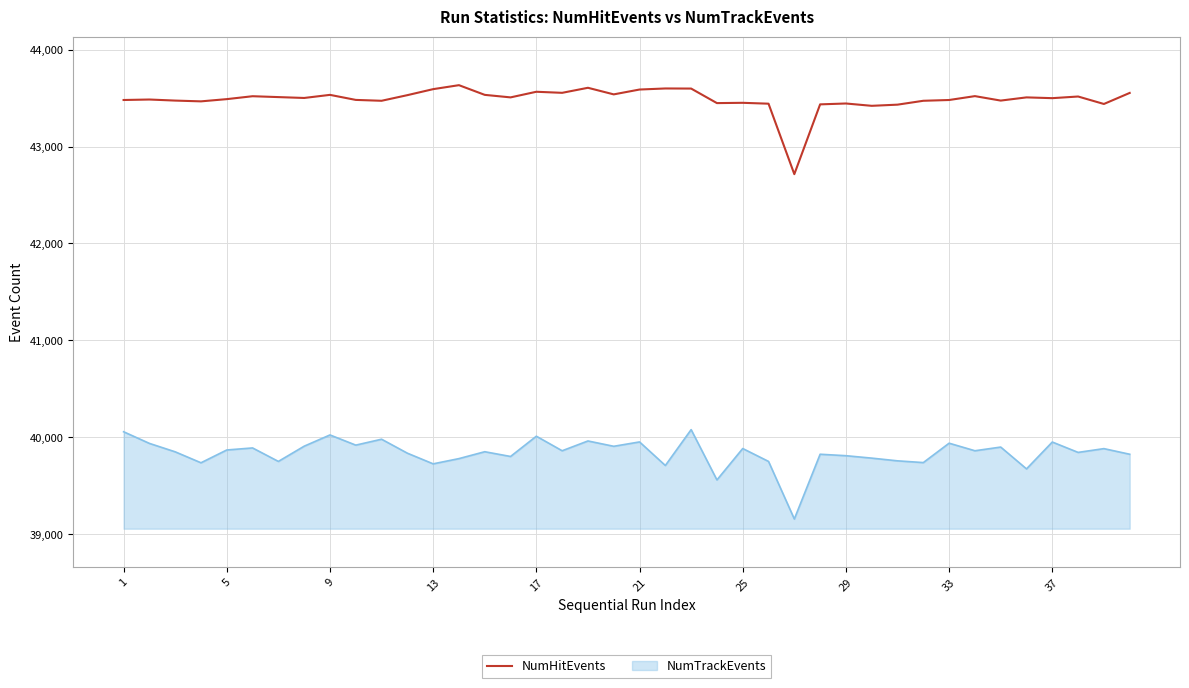

True or false: NumTrackEvents and NumHitEvents cross at least once.

False